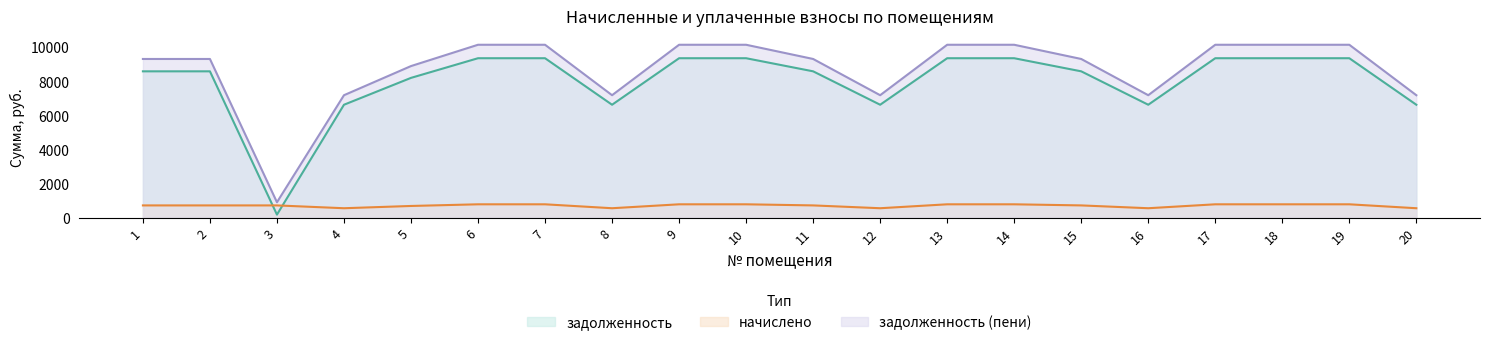

At which category does задолженность reach its first local valley?

3